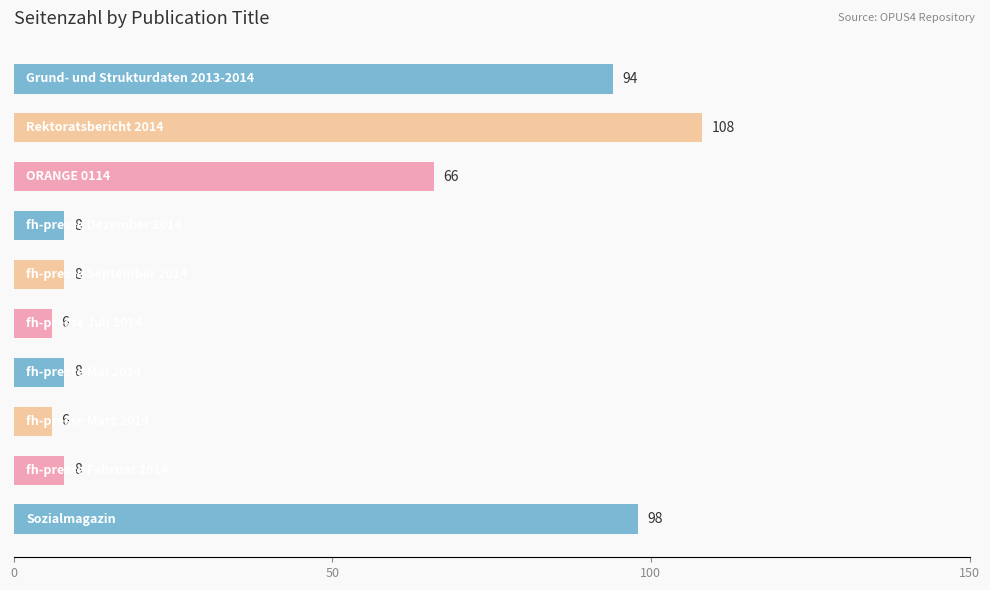

Does the chart contain any negative values?

No